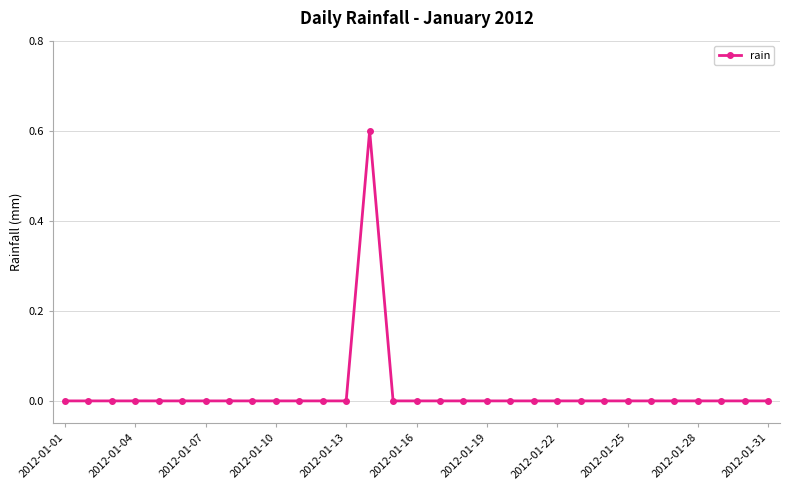

What is the difference between the maximum and minimum values?

0.6